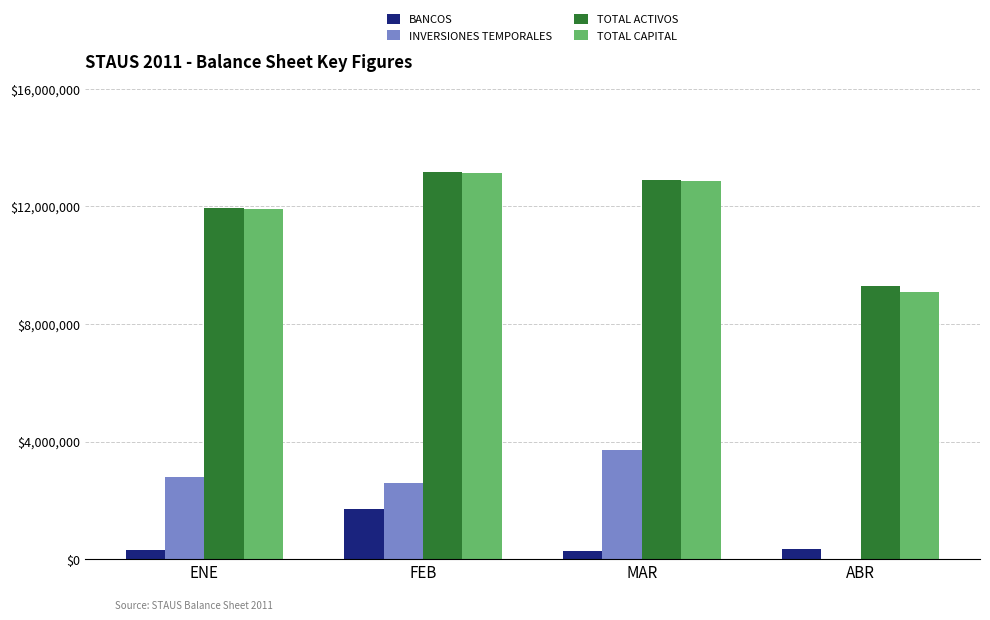

Which series has the widest spread of values?

TOTAL CAPITAL